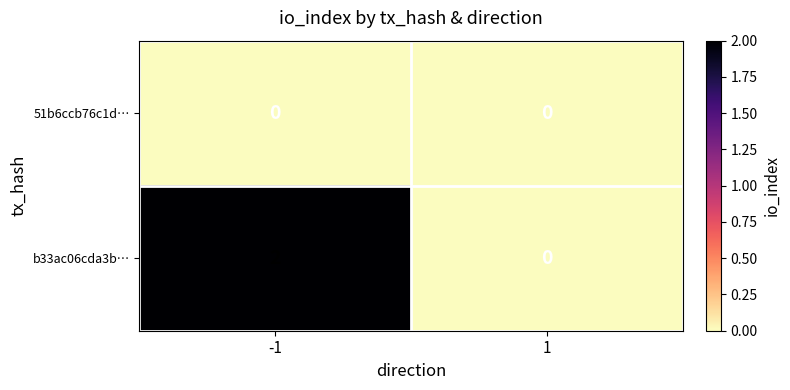

The b33ac06cda3b… series shows 1 at -1. True or false?

False